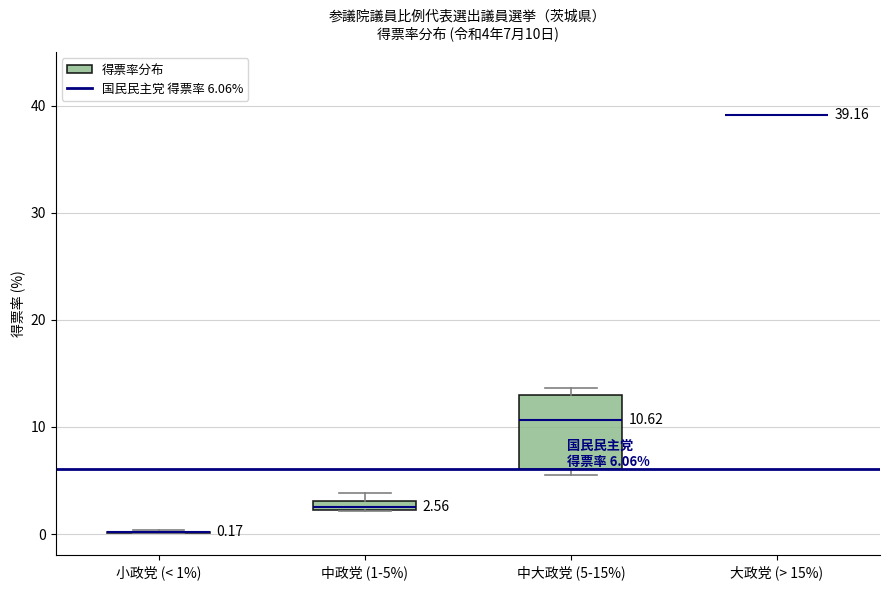

Comparing the boxes themselves (not the whiskers), which one is the tallest?

中大政党 (5-15%)